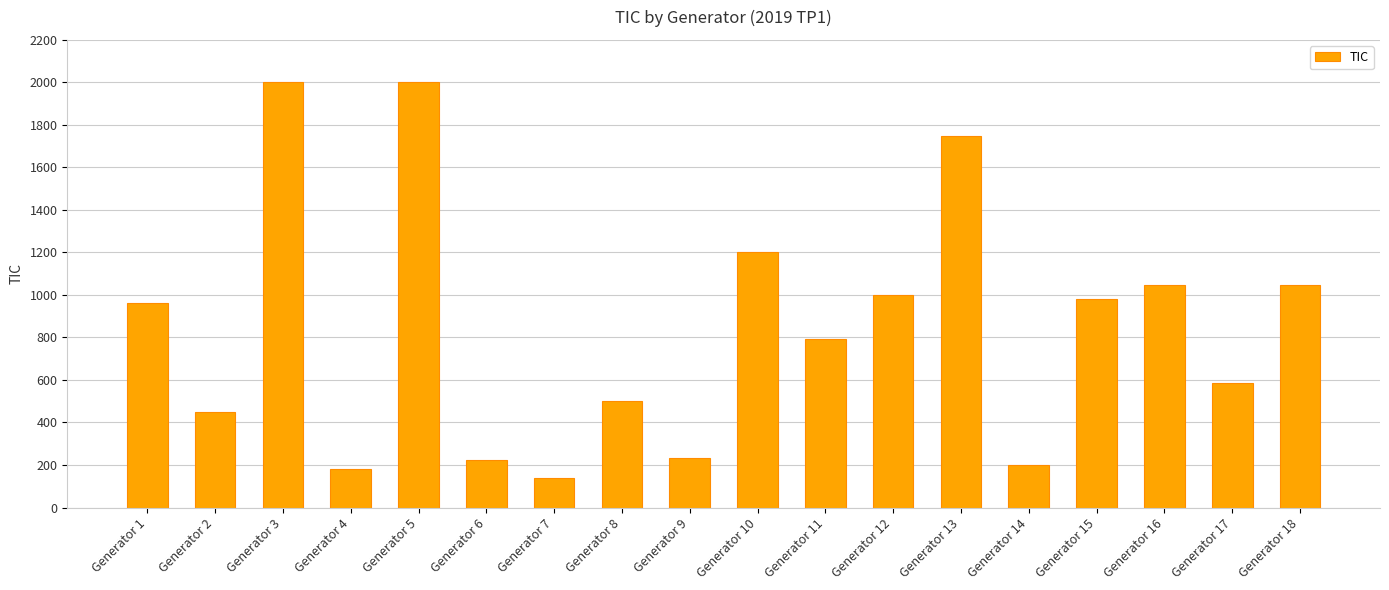

How many categories are shown in the chart?

18